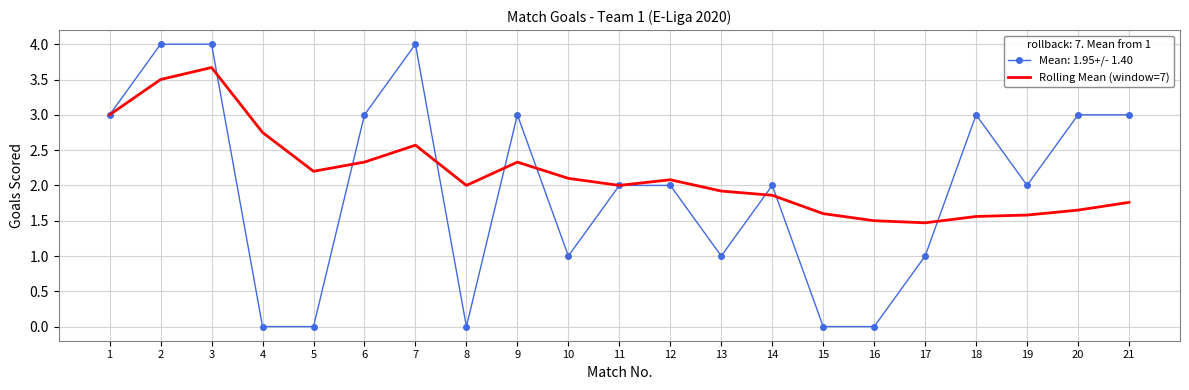

List the series in order of their overall mean, highest first.

Rolling Mean (window=7), Mean: 1.95+/- 1.40